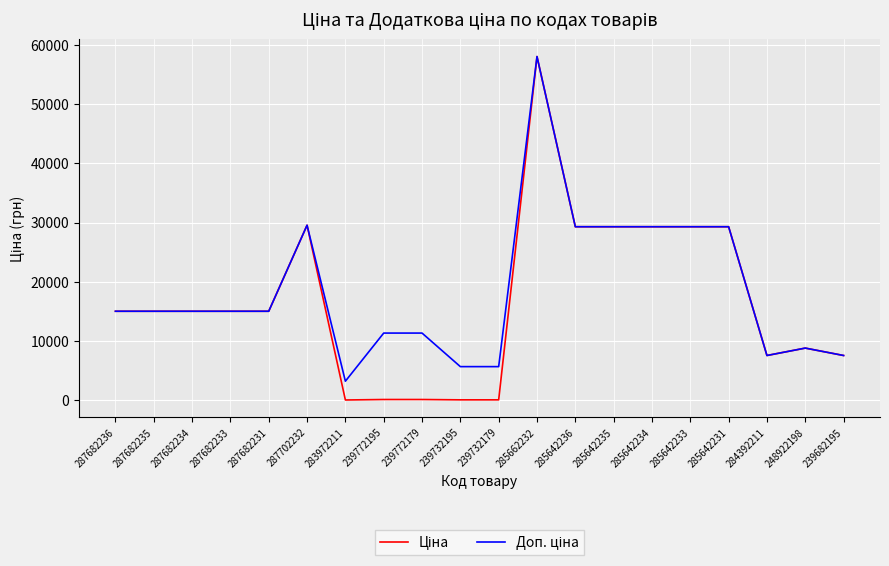

At which category does the chart reach its peak across all series?

285662232